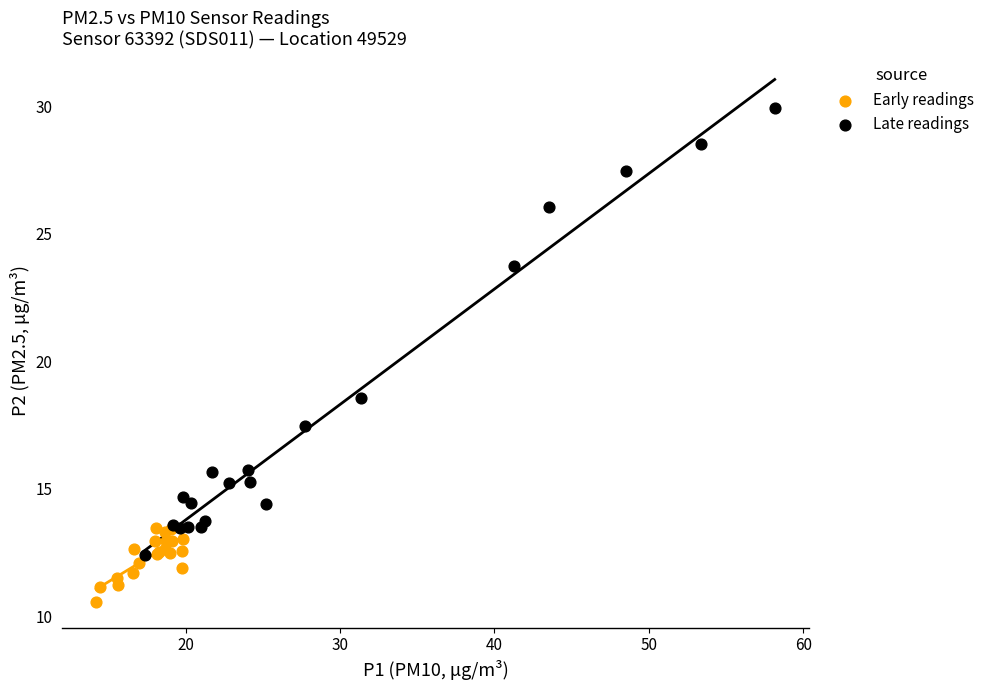

Which series has the largest Y range (max minus min)?

Late readings